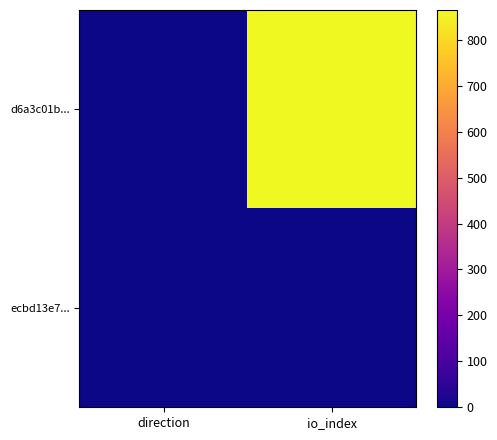

Which series changed the most between direction and io_index?

d6a3c01b...